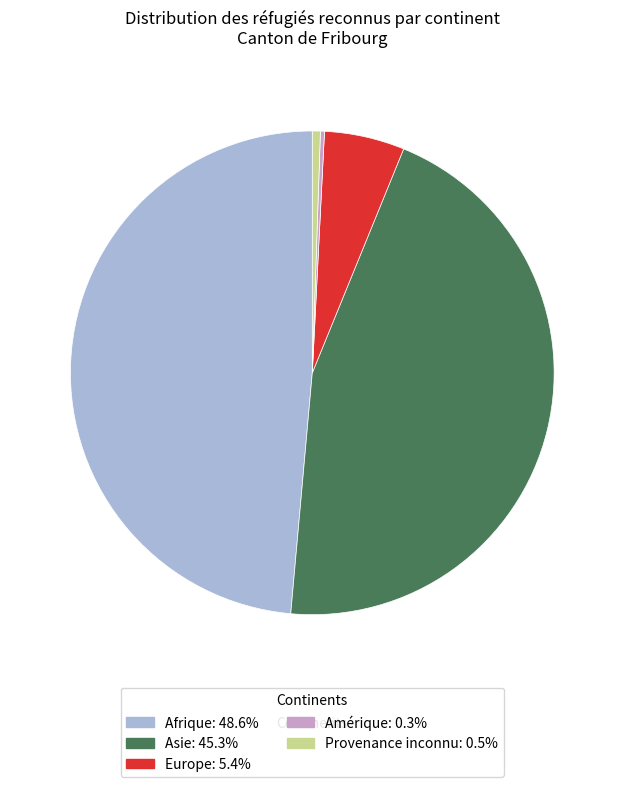

Does any single category account for the majority?

No